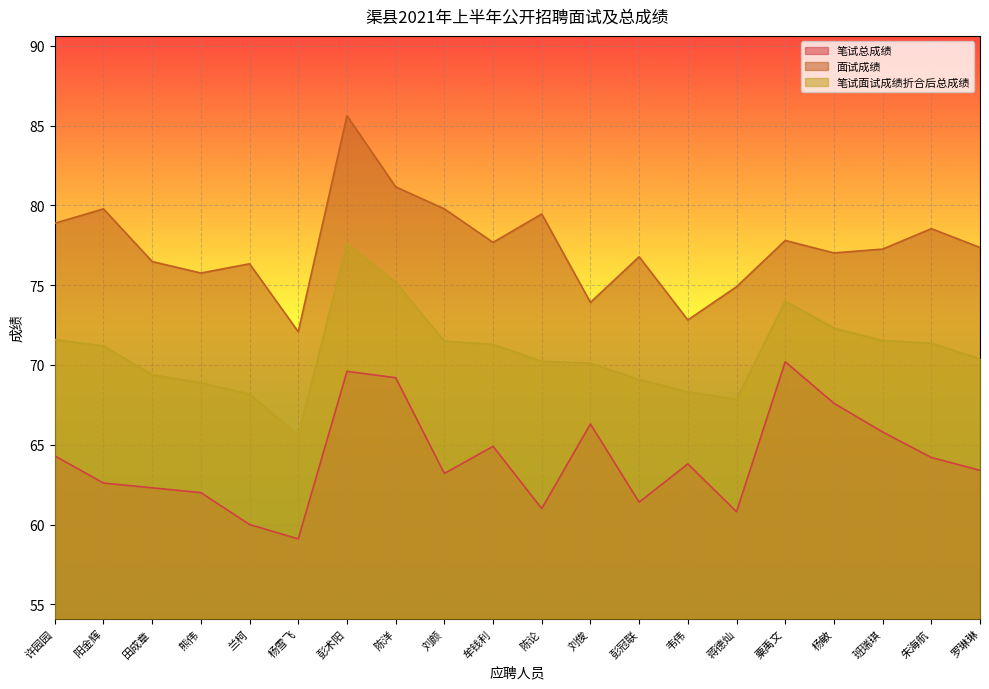

True or false: 笔试总成绩 and 面试成绩 intersect in this chart.

False